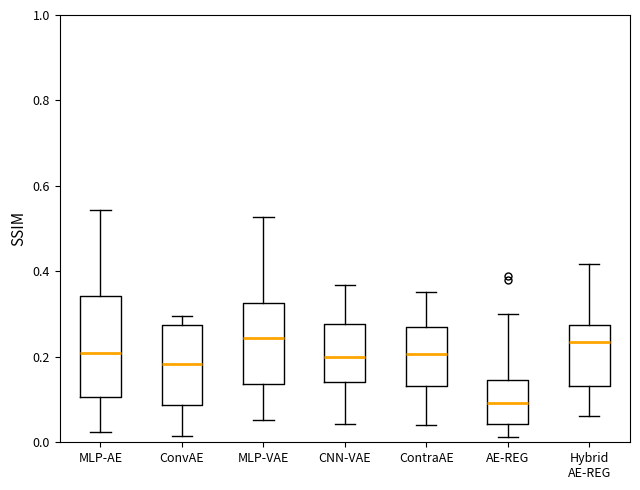

Reading left to right, transcribe this box plot: for each box, give where its median line is, the range the box spans, and where its two whiskers end, as read against the y-axis. The values are not printed on the chart, so give them approximately, as read against the axis.

MLP-AE: median 0.20, box 0.10 to 0.34, whiskers 0.02 to 0.54
ConvAE: median 0.18, box 0.08 to 0.28, whiskers 0.02 to 0.30
MLP-VAE: median 0.24, box 0.14 to 0.32, whiskers 0.06 to 0.52
CNN-VAE: median 0.20, box 0.14 to 0.28, whiskers 0.04 to 0.36
ContraAE: median 0.20, box 0.14 to 0.28, whiskers 0.04 to 0.36
AE-REG: median 0.10, box 0.04 to 0.14, whiskers 0.02 to 0.30
Hybrid AE-REG: median 0.24, box 0.14 to 0.28, whiskers 0.06 to 0.42